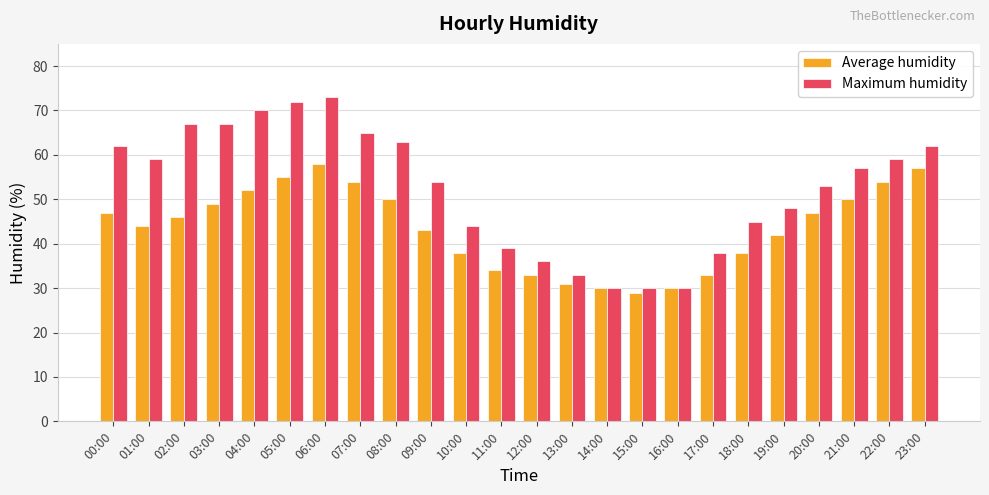

Rank the series by their maximum value, from highest to lowest.

Maximum humidity, Average humidity